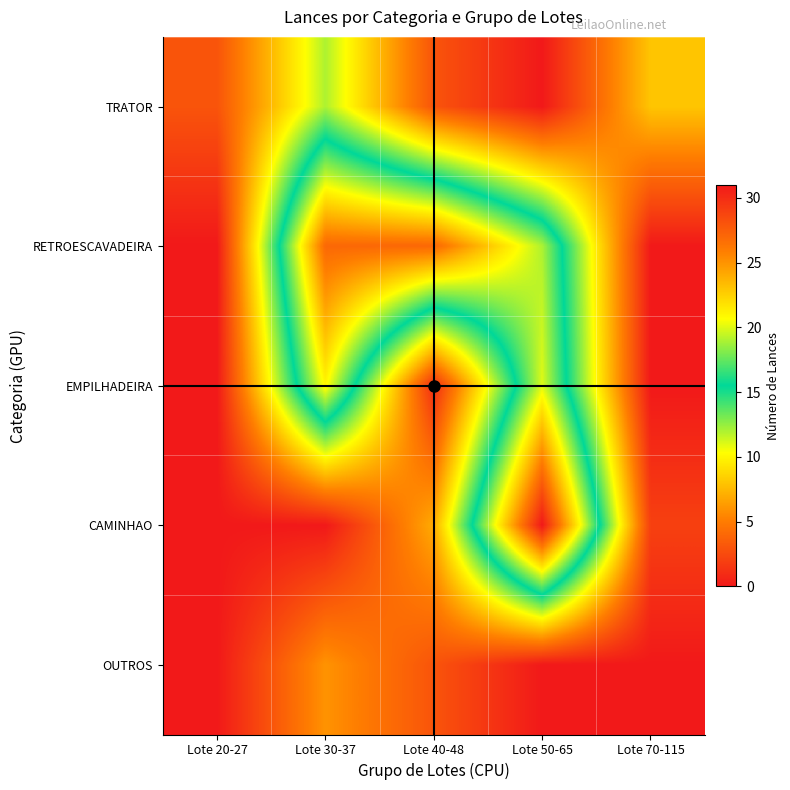

Which label corresponds to the largest value in the chart?

Lote 50-65